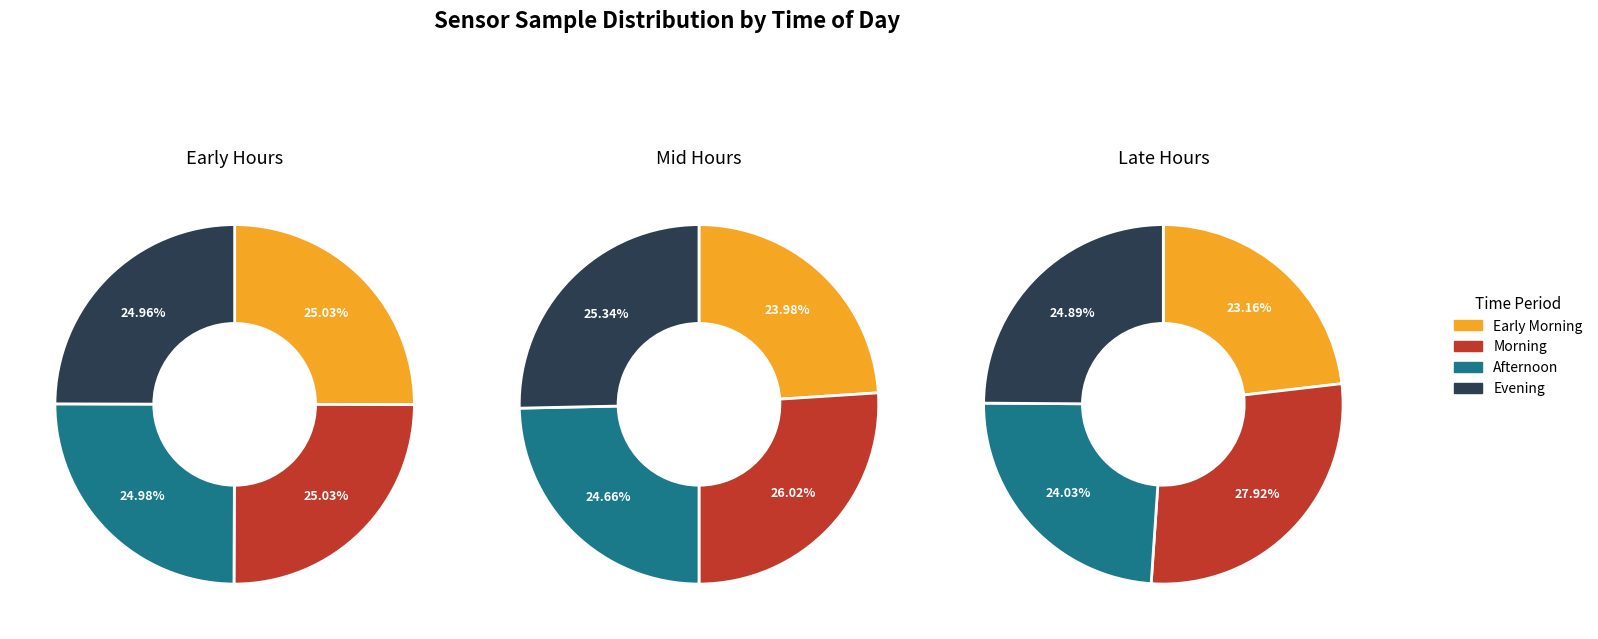

To the nearest percent, what percentage of the pie is 12:00-18:00?

25%